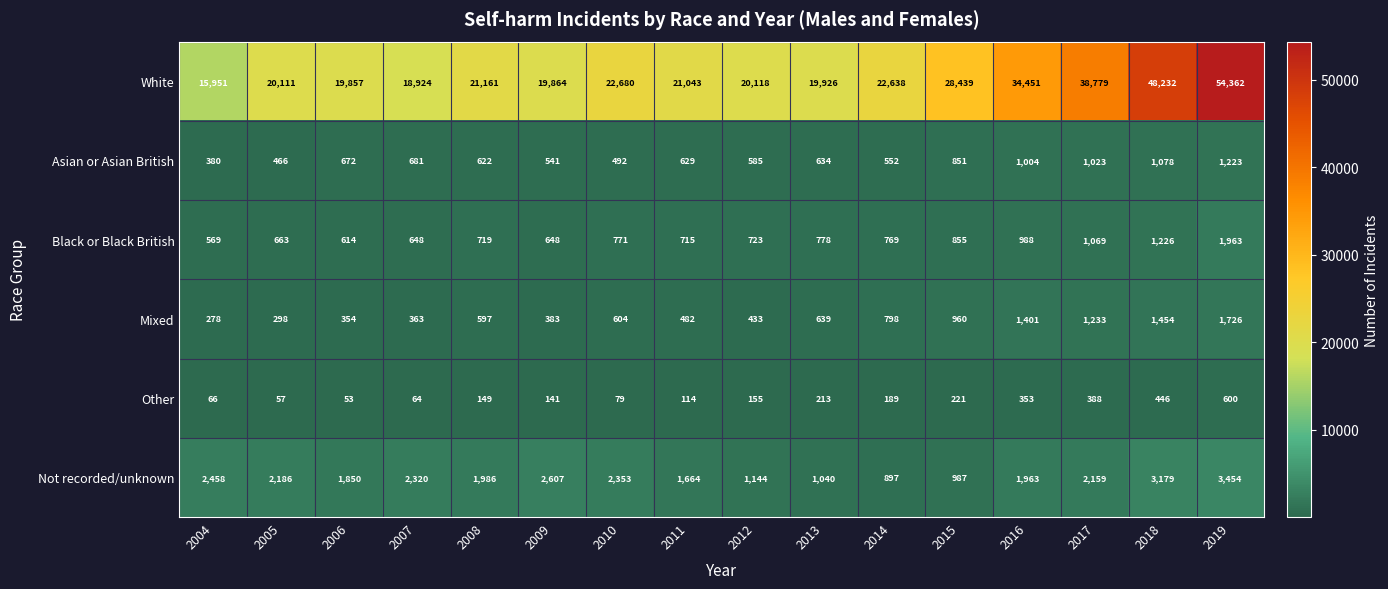

At how many categories does at least one series exceed 24797?

5